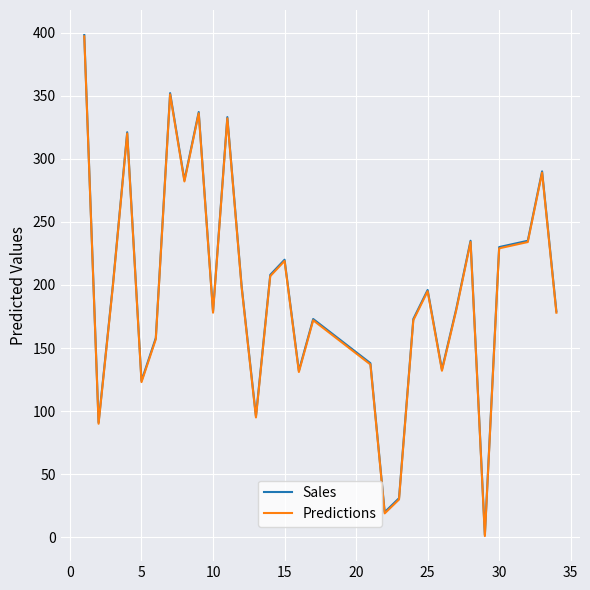

What is the sum of all Predictions values?

5817